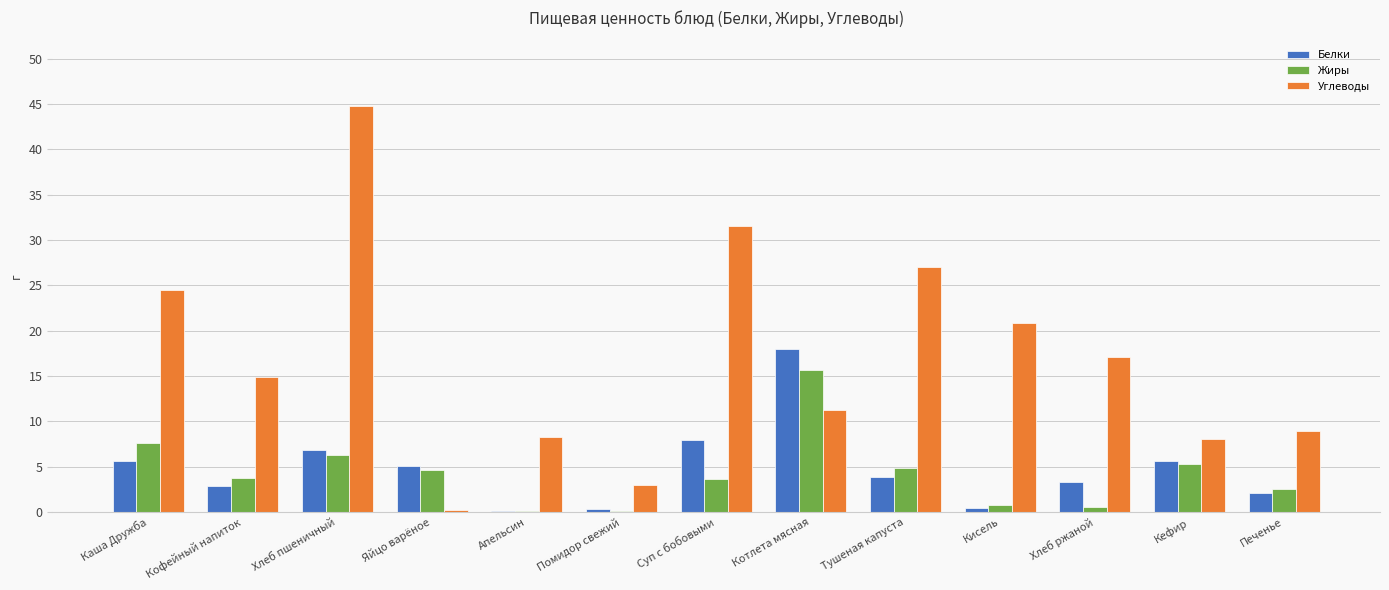

How many values in the Жиры series exceed 3?

8